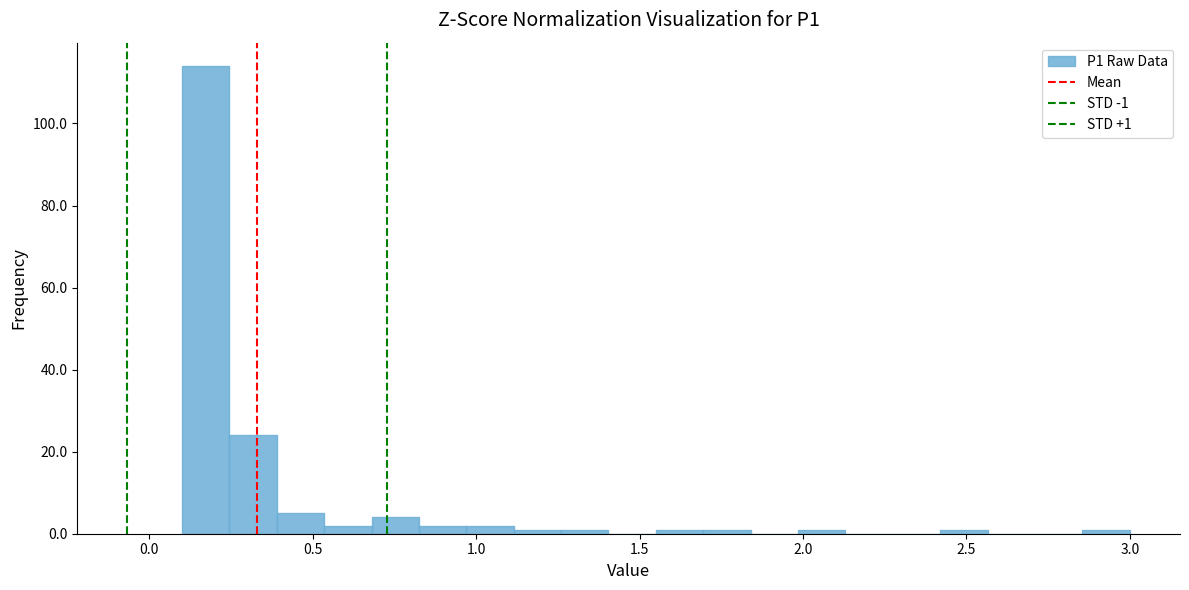

Read against the x-axis, roughly where is the centre of the tallest bar?

0.15